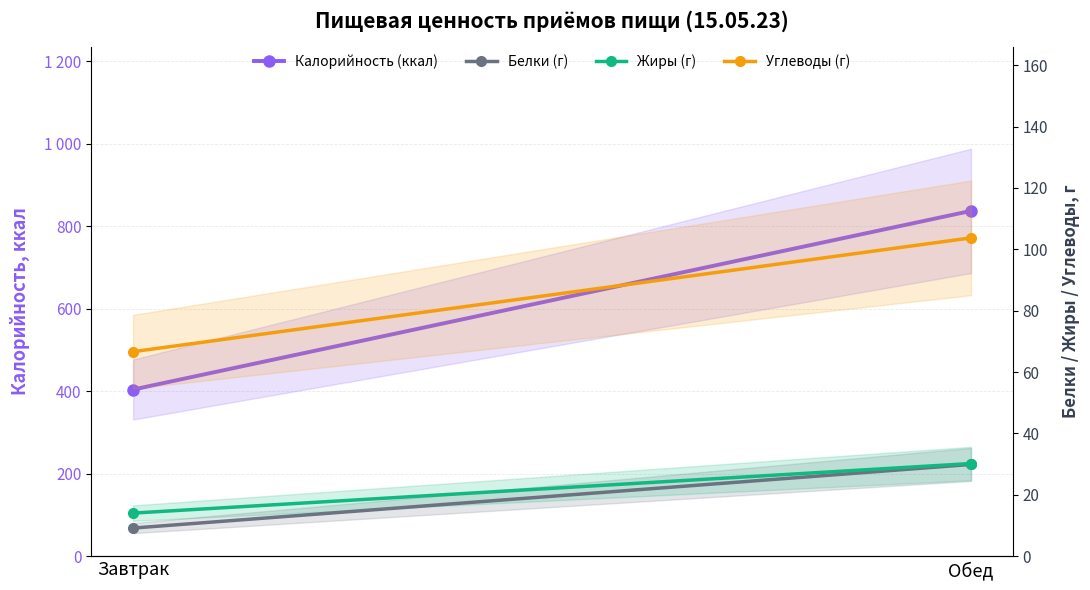

Reading left to right, extract all data points from this chart.

Калорийность (ккал): 404.2	837.4
Белки (г): 9.2	29.9
Жиры (г): 14.1	30.2
Углеводы (г): 66.7	103.7